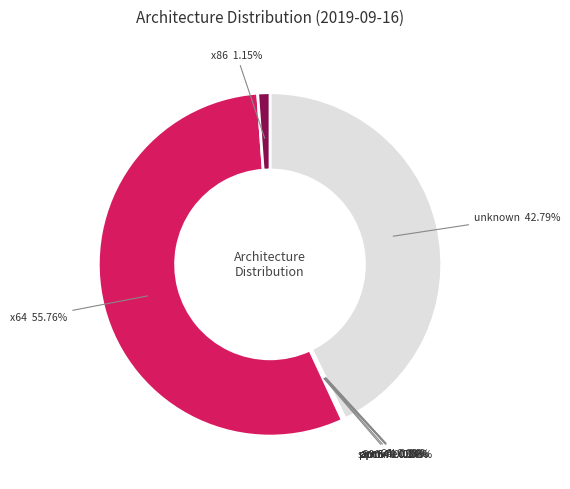

Is there a majority slice in this chart?

Yes